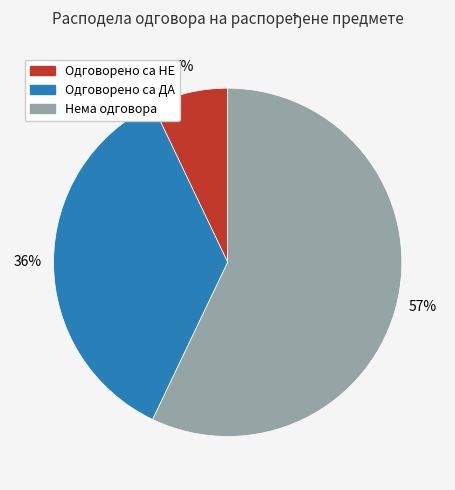

True or false: Нема одговора accounts for 57% of the total.

True